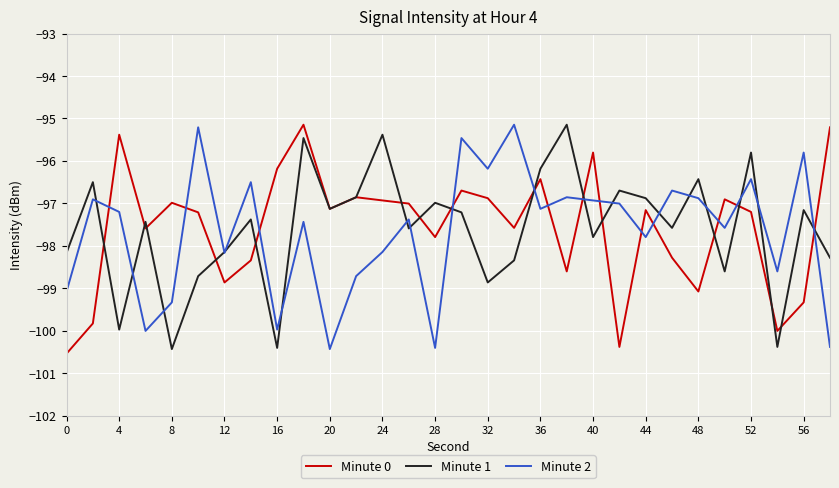

True or false: Minute 0 and Minute 2 intersect in this chart.

True